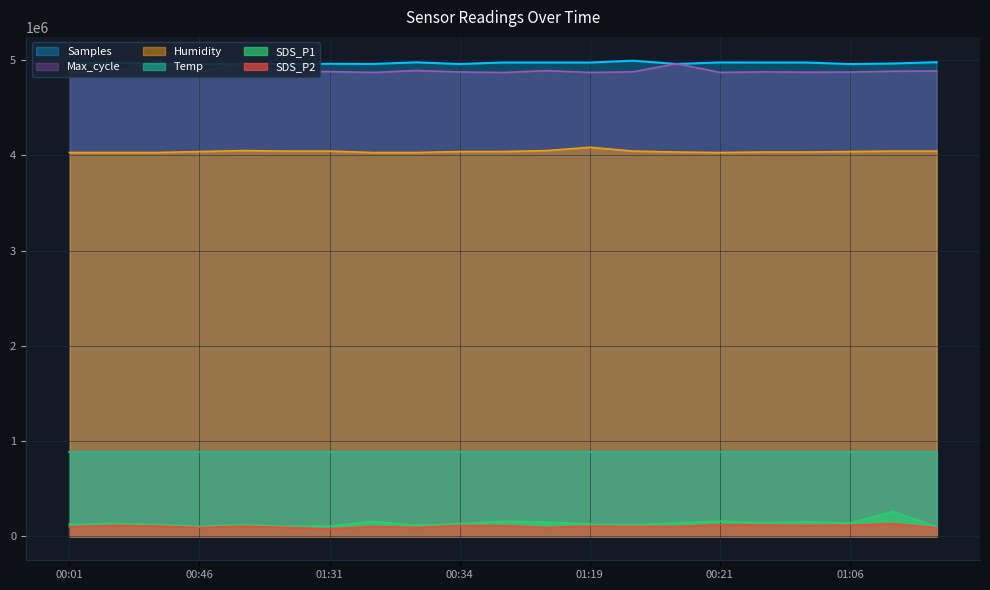

True or false: SDS_P1 and Max_cycle cross at least once.

False